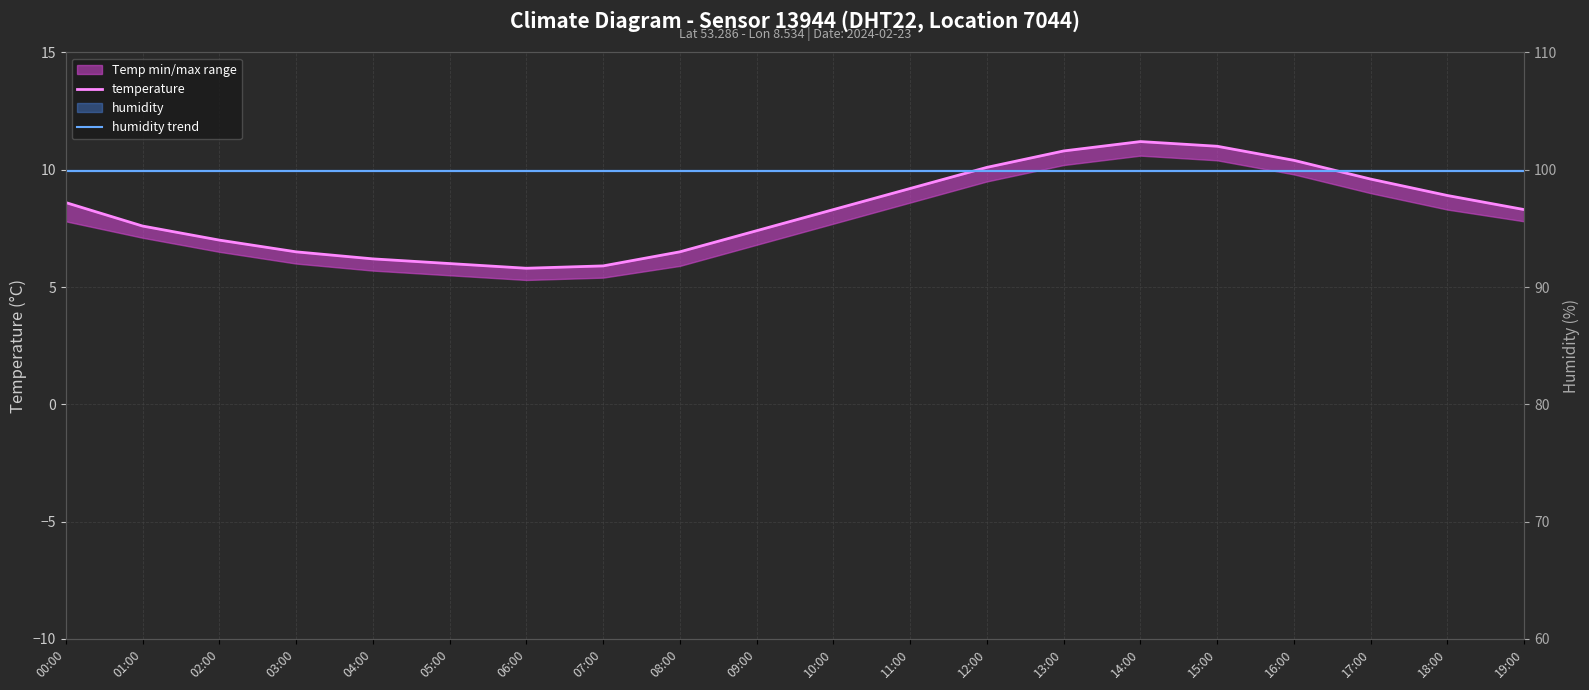

List the labels in order of humidity trend value, largest first.

00:00, 01:00, 02:00, 03:00, 04:00, 05:00, 06:00, 07:00, 08:00, 09:00, 10:00, 11:00, 12:00, 13:00, 14:00, 15:00, 16:00, 17:00, 18:00, 19:00